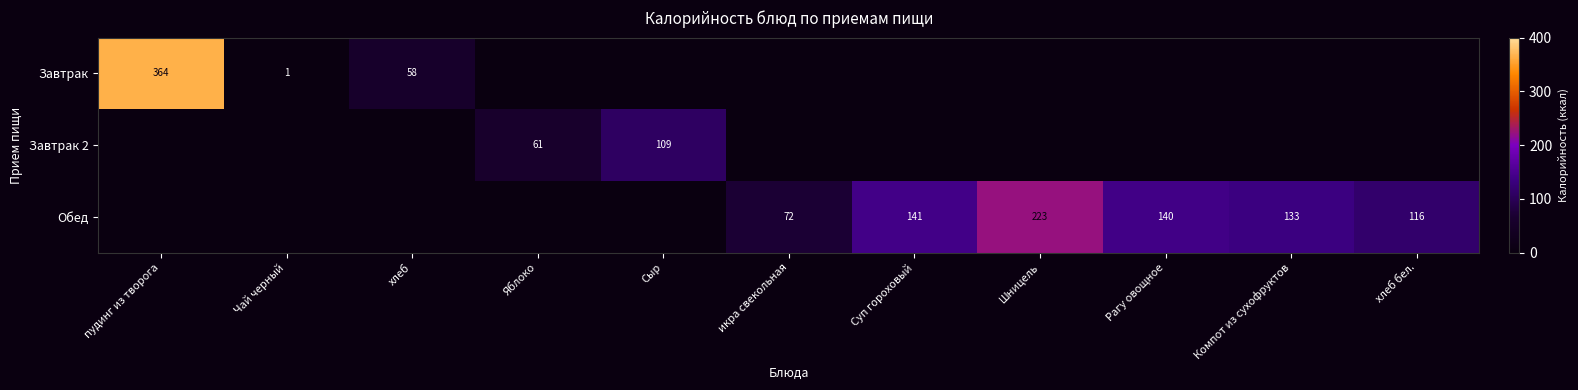

The Завтрак 2 series shows 155 at Сыр. True or false?

False